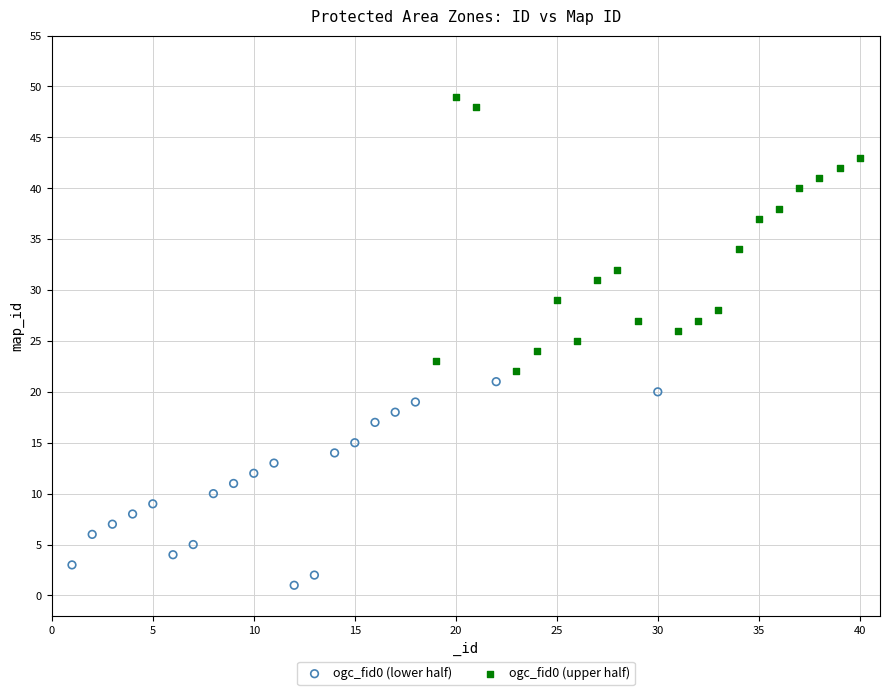

What are all the series names shown in the legend?

ogc_fid0 (lower half), ogc_fid0 (upper half)